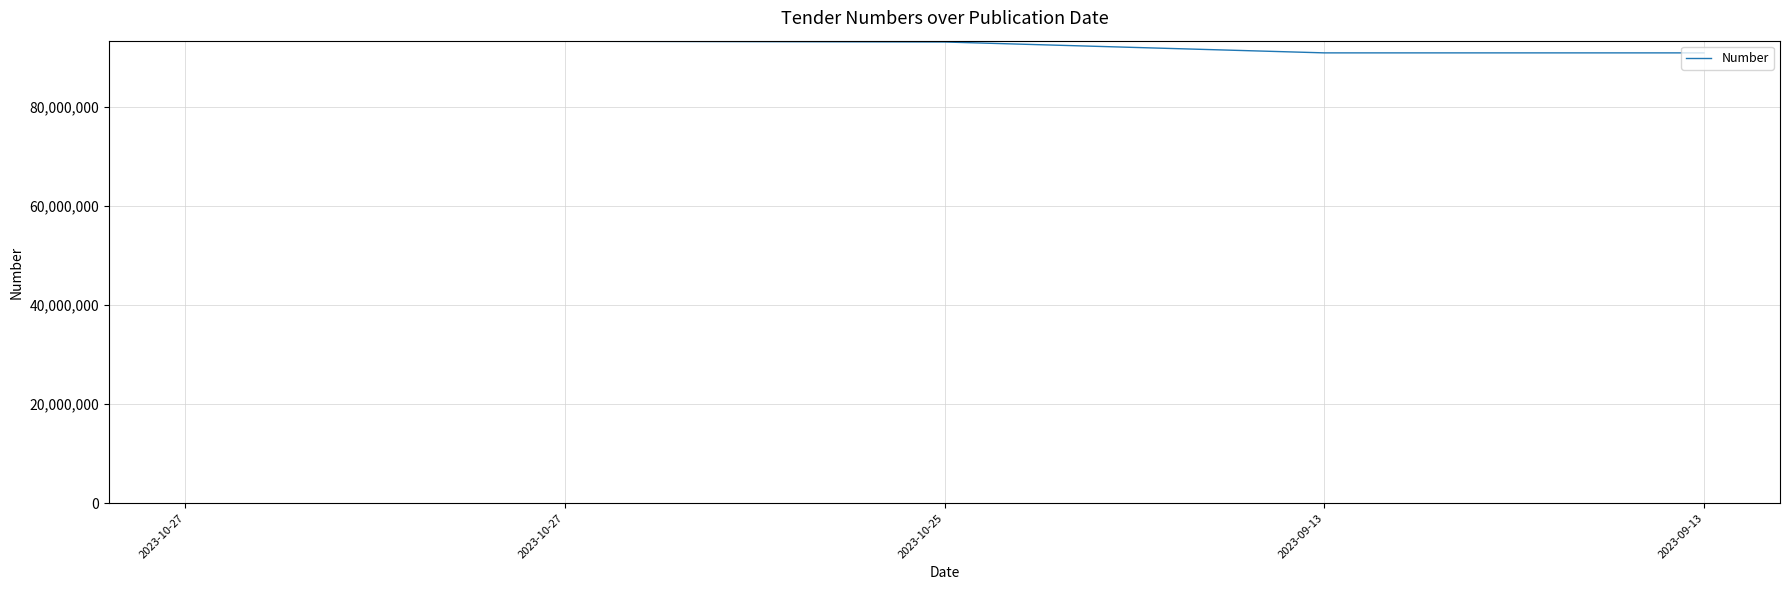

Which category has the lowest value across all series?

2023-09-13